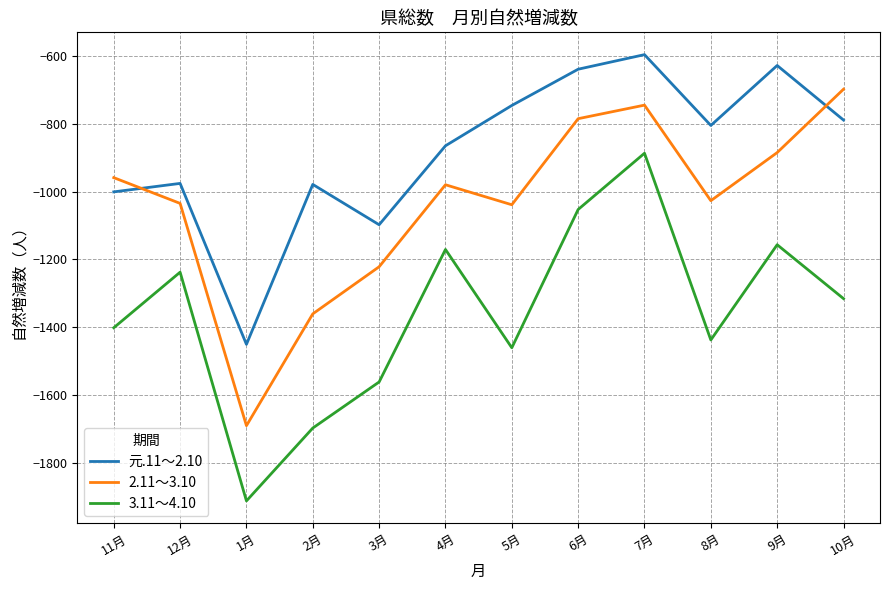

What is the difference between the second highest and second lowest values in the 2.11～3.10 series?

616